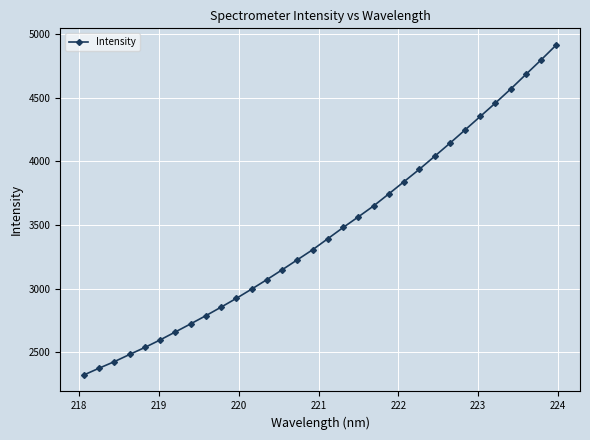

What is the average value?

3446.3